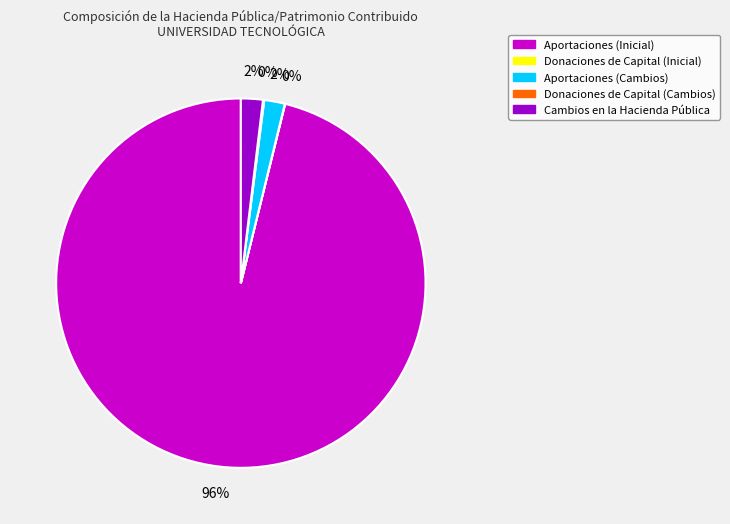

Which slice is the largest?

Aportaciones (Inicial)